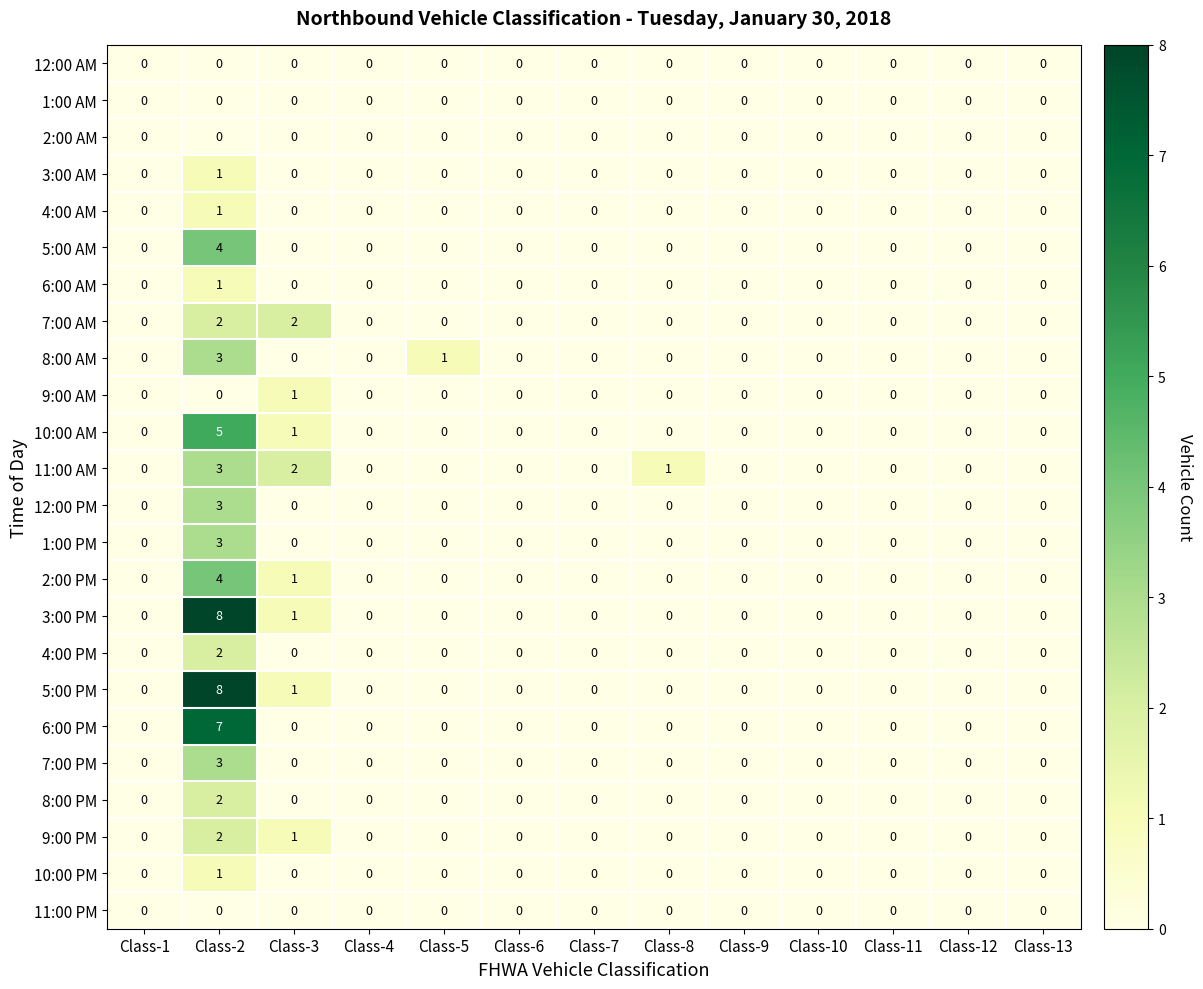

Which category has the highest value across all series?

Class-2